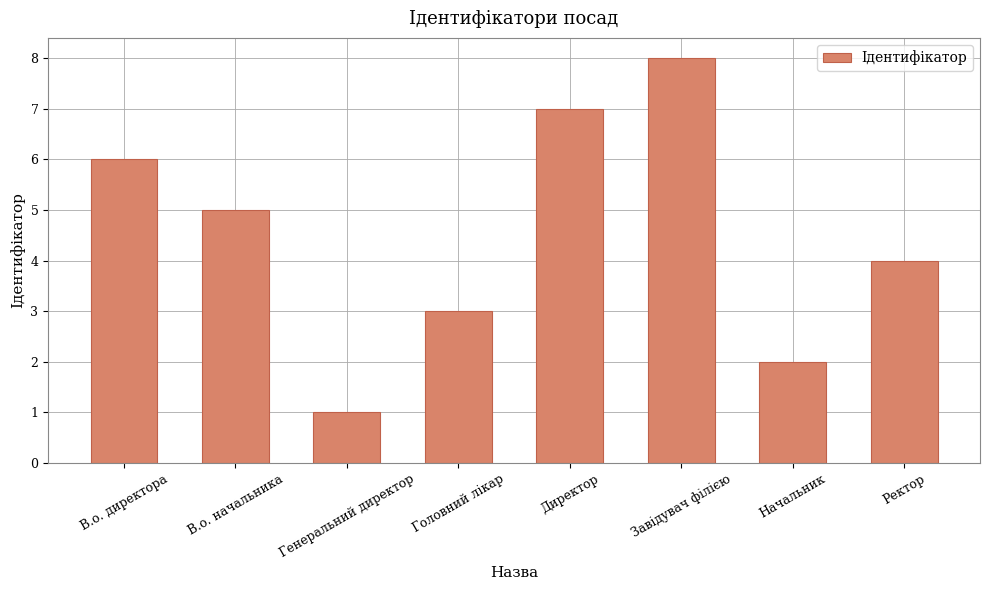

Where does the data first go above 5?

В.о. директора